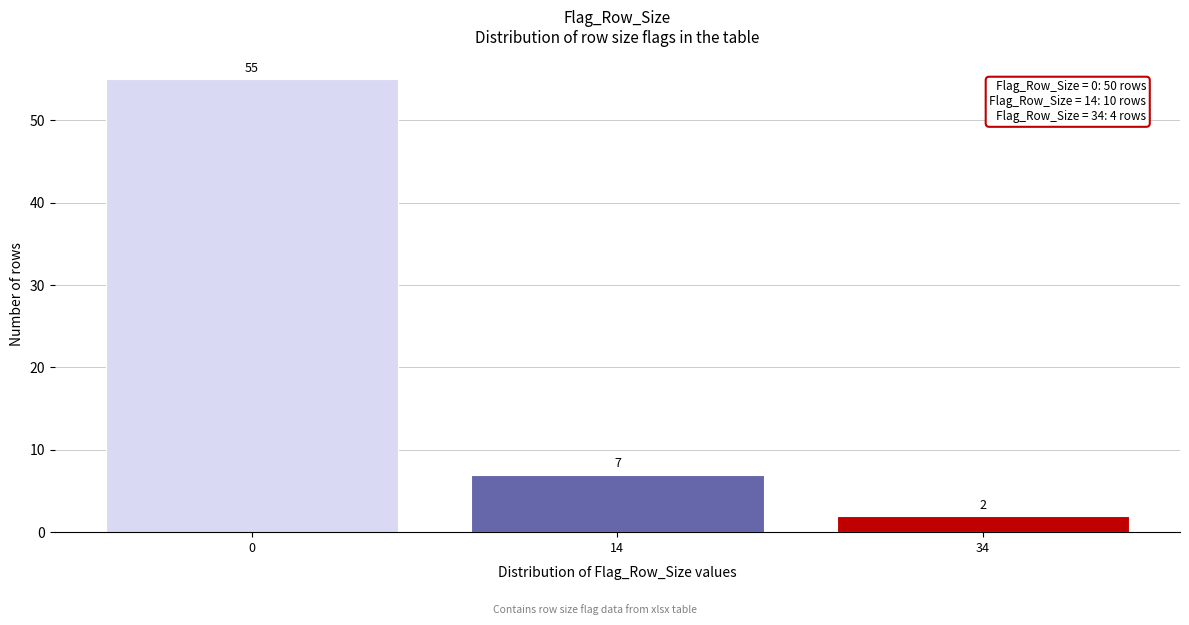

Reading right to left, extract all data points from this chart.

2	7	55